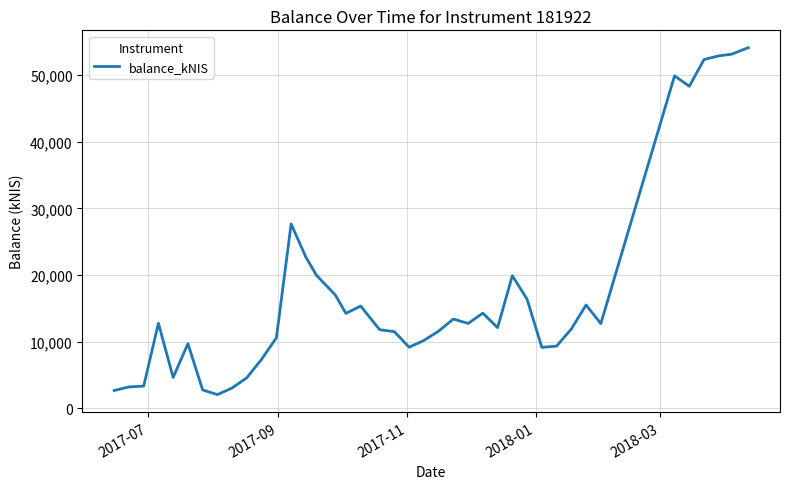

What is the smallest value displayed?

2059.0